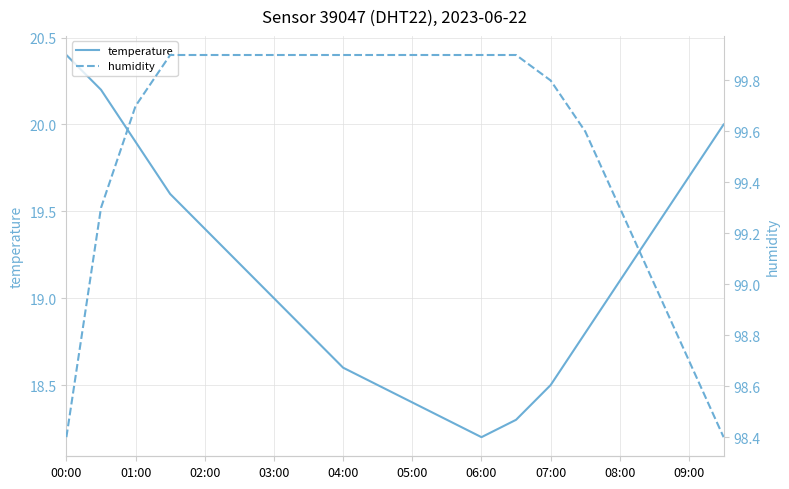

Is it true that temperature equals 9.2 at 04:00?

False